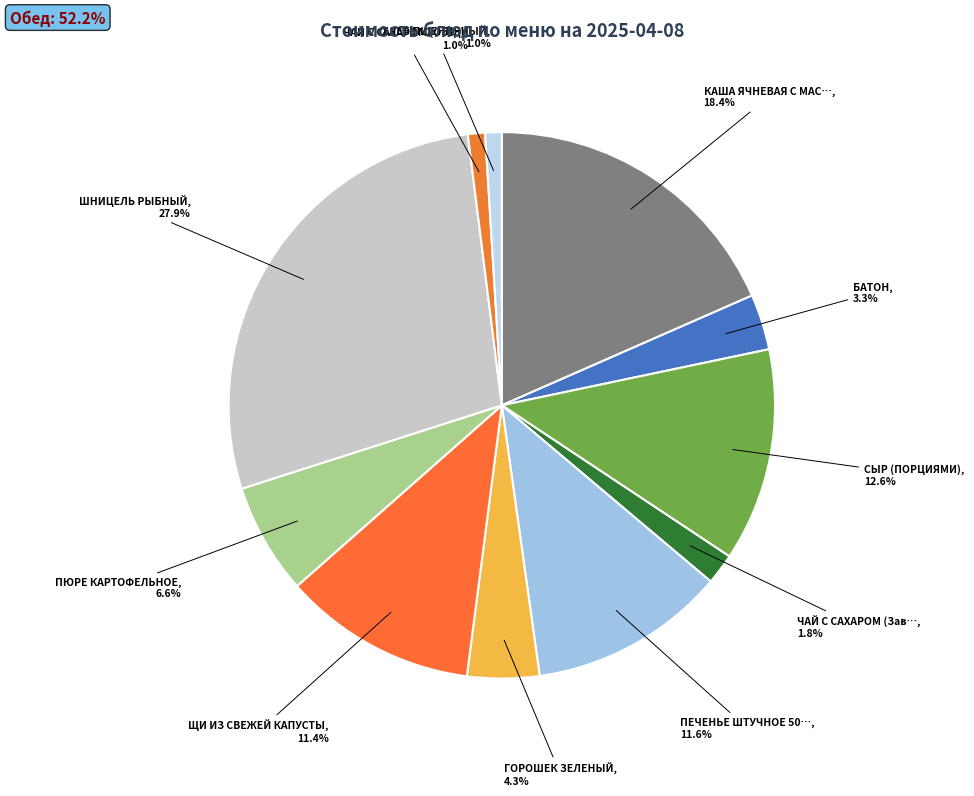

Which category has the biggest portion of the pie?

ШНИЦЕЛЬ РЫБНЫЙ